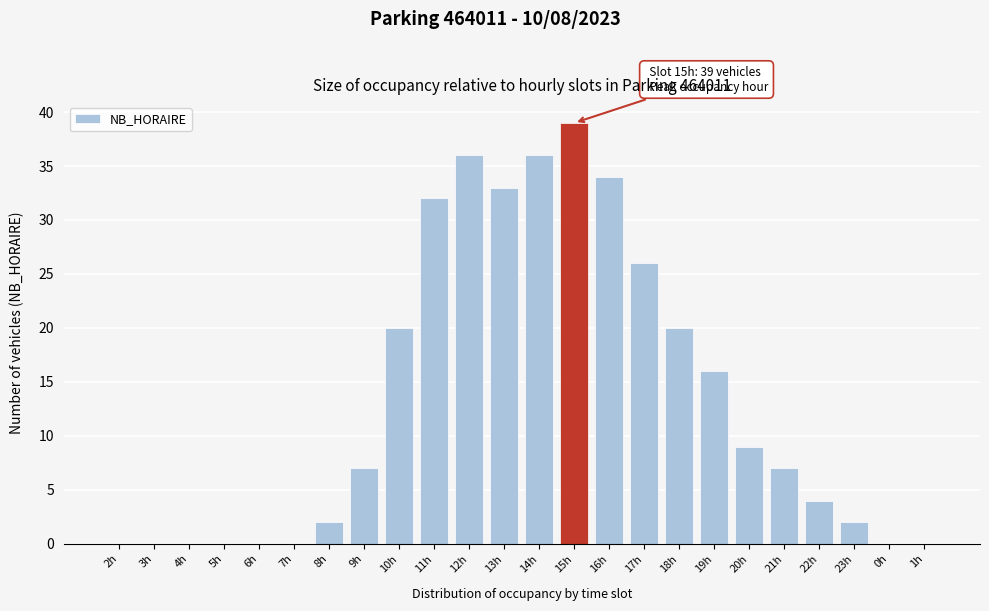

Reading left to right, list all the values displayed in this chart.

2h=0	3h=0	4h=0	5h=0	6h=0	7h=0	8h=2	9h=7	10h=20	11h=32	12h=36	13h=33	14h=36	15h=39	16h=34	17h=26	18h=20	19h=16	20h=9	21h=7	22h=4	23h=2	0h=0	1h=0